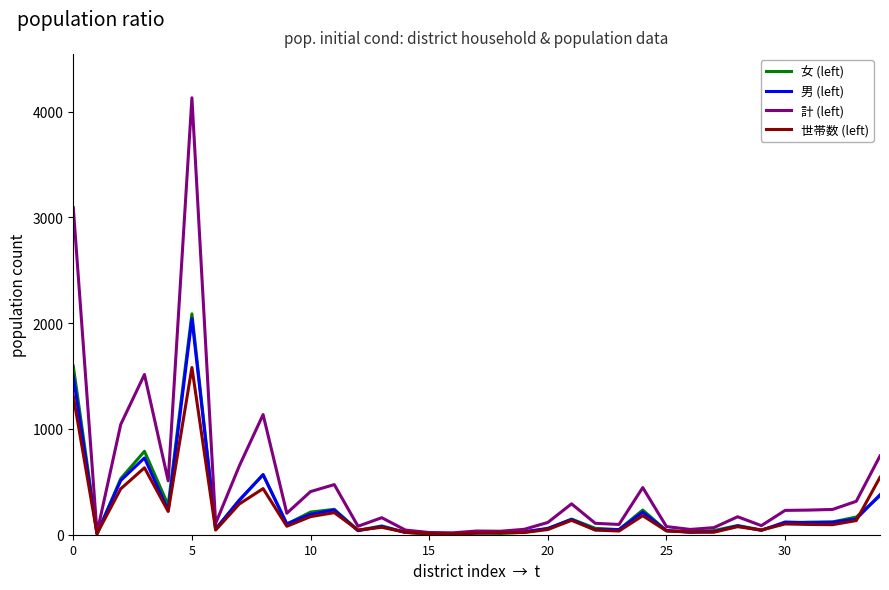

True or false: 女 (left) has more than 1 points higher than both neighbors.

True